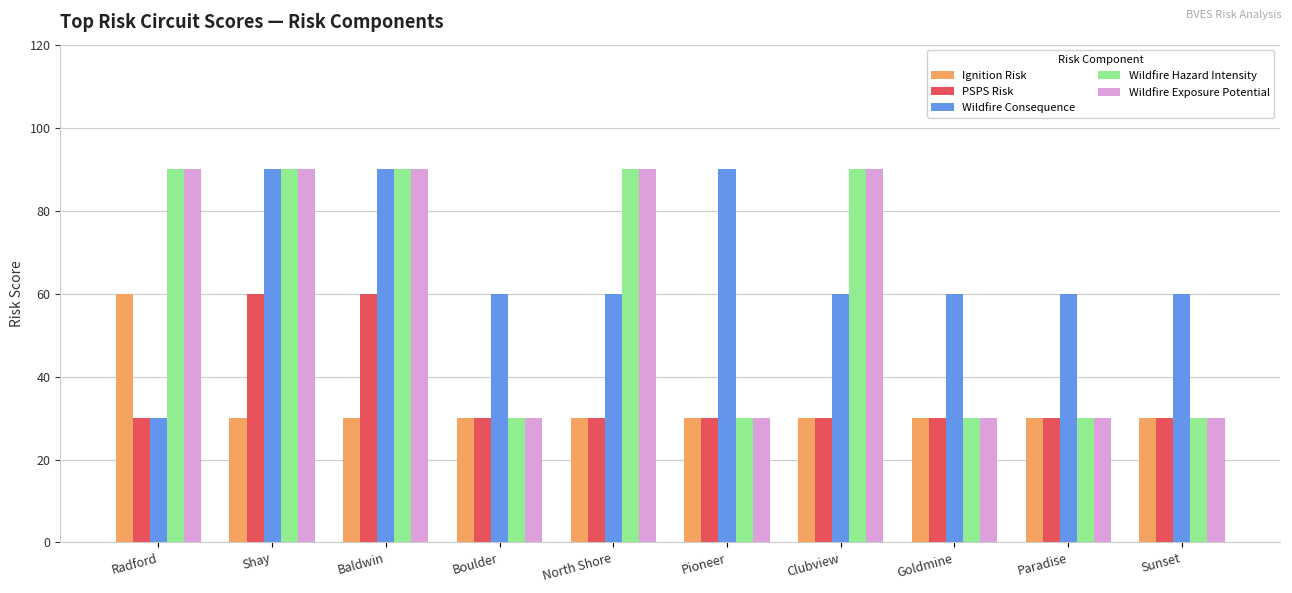

What is the spread (max minus min) of values at Radford?

60